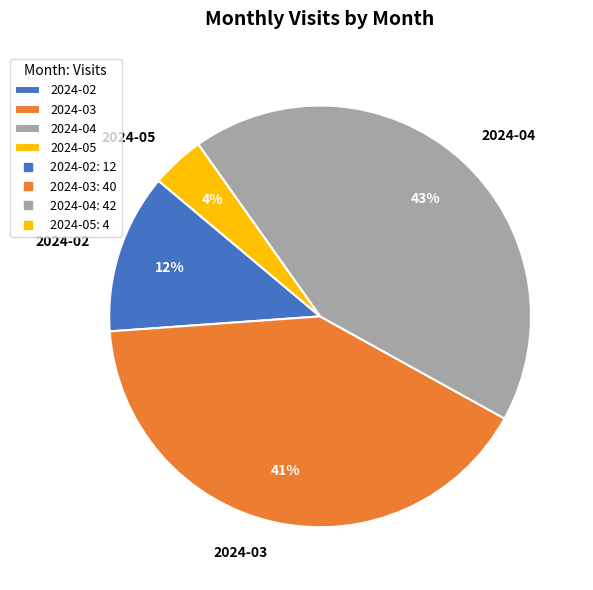

To the nearest percent, what is the difference between the largest and smallest slice percentages?

39%